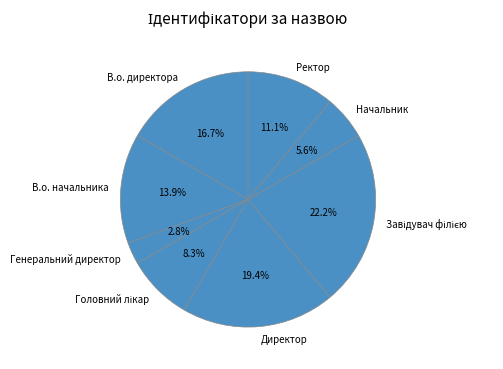

Do Генеральний директор and В.о. директора together represent more than half of the pie?

No